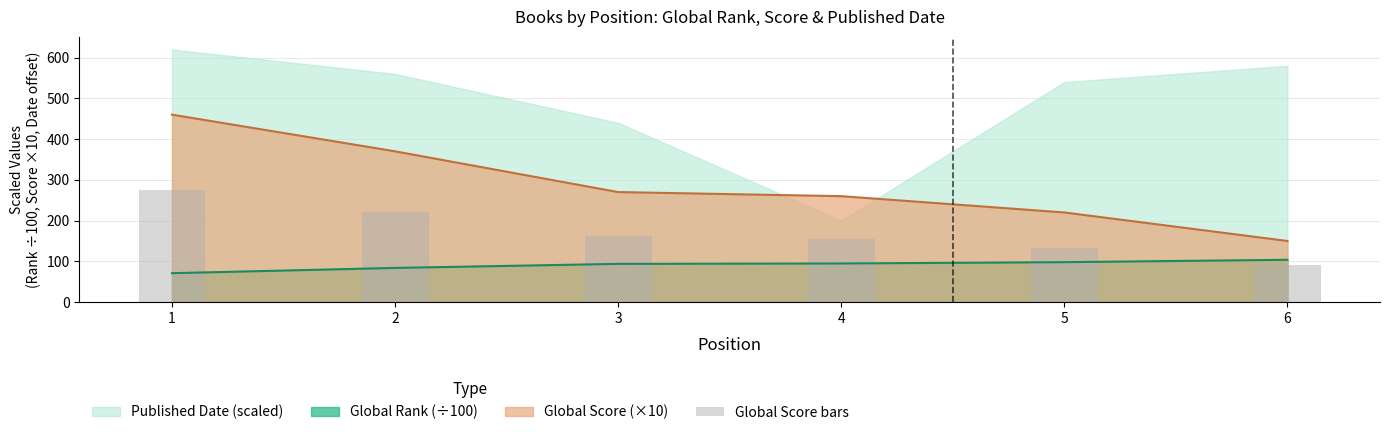

How many data points are above 162?

2